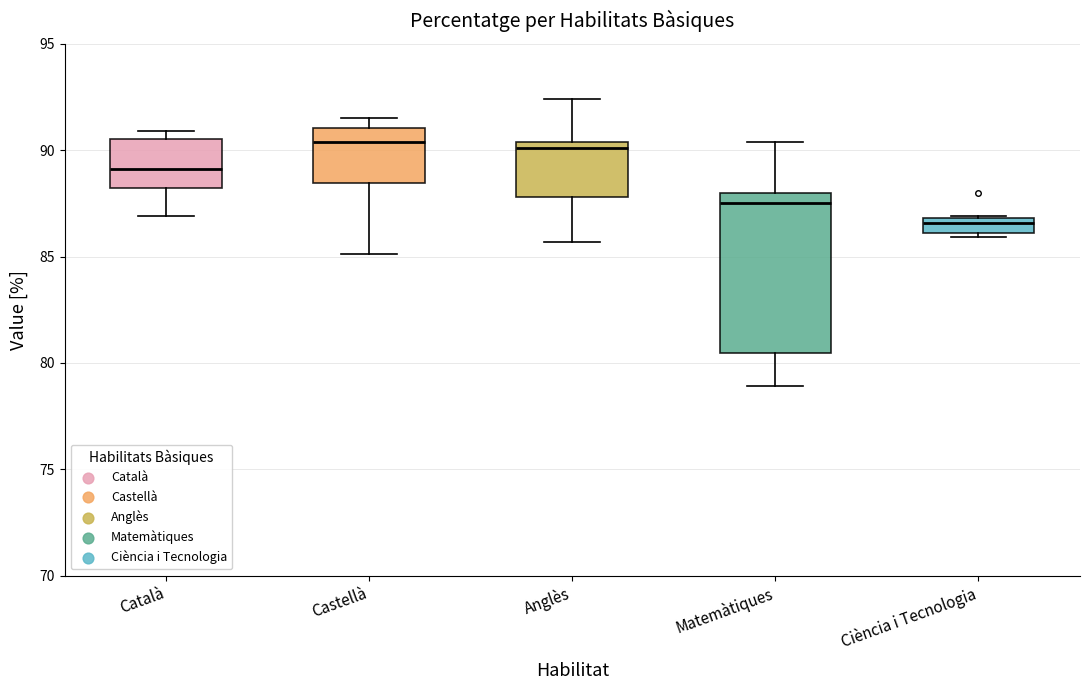

Where is the lower edge of the box for Ciència i Tecnologia on the y-axis? The values are not printed on the chart, so give them approximately, as read against the axis.

86.0